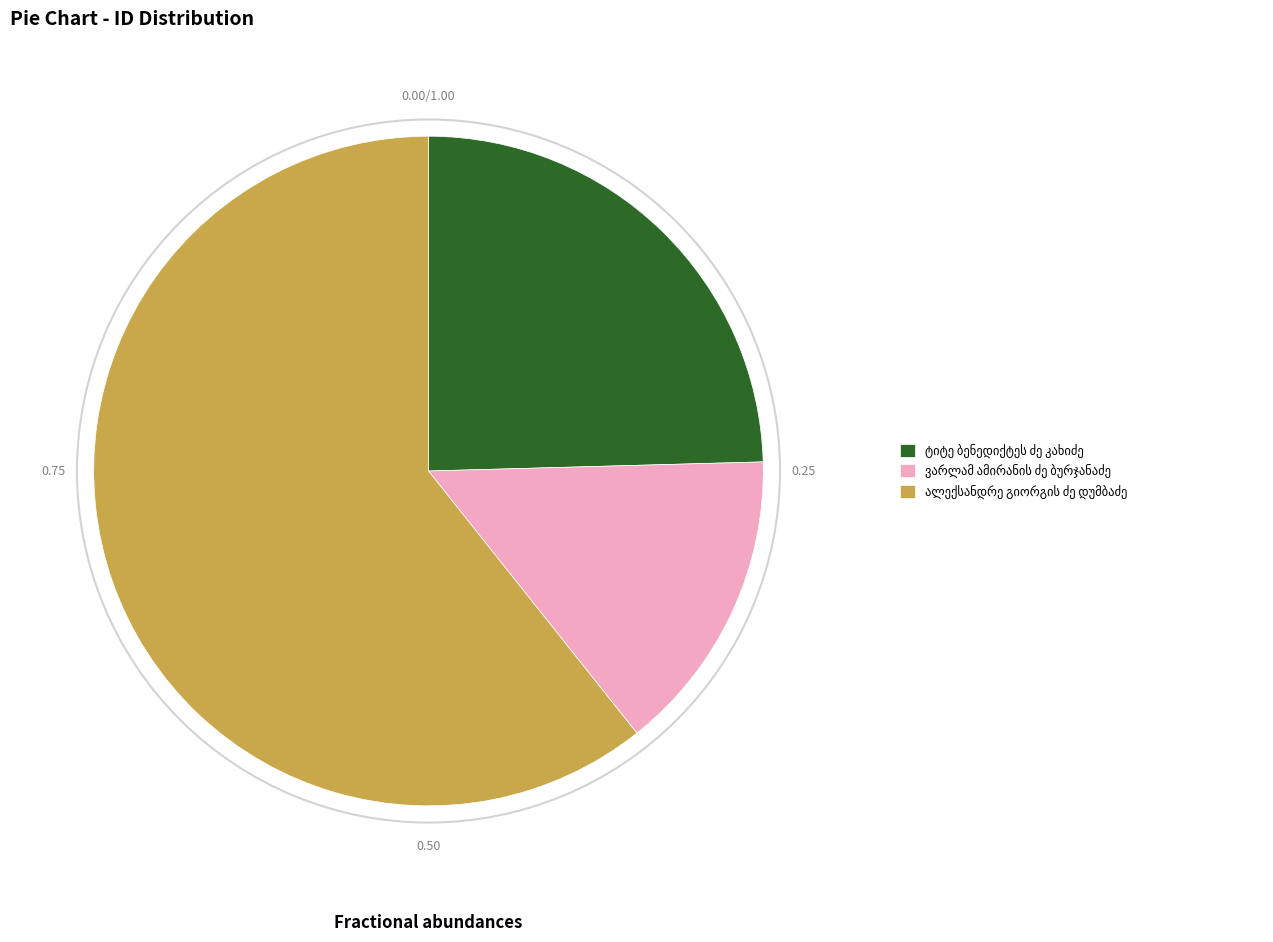

Does any single category account for the majority?

Yes